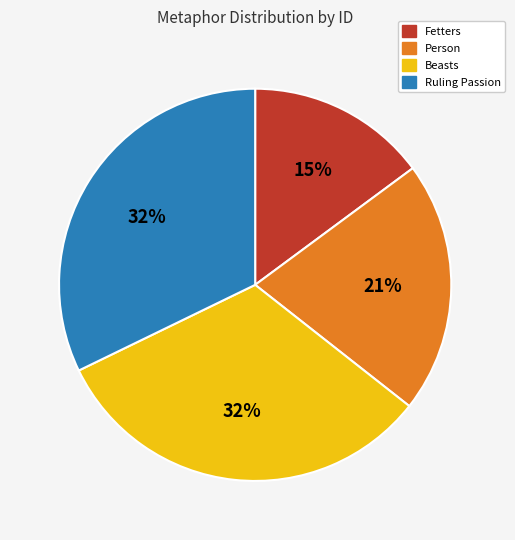

What is the ratio of the value at Fetters to the value at Beasts?

0.5